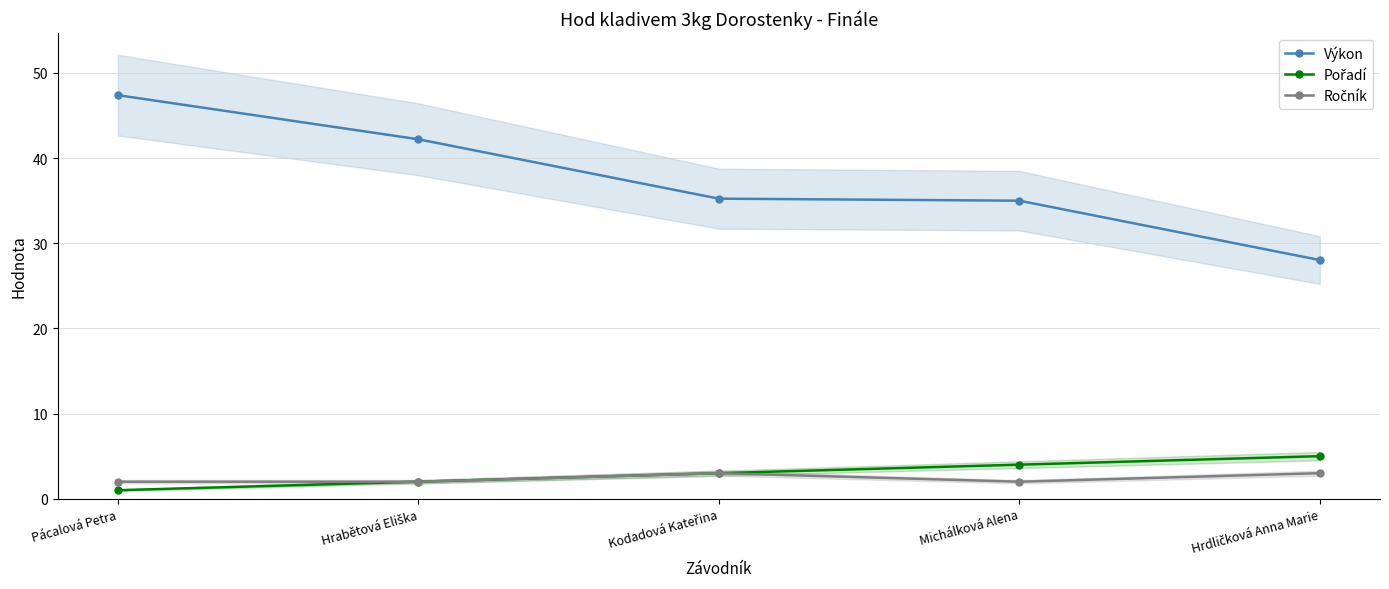

At which label does Výkon reach its peak?

Pácalová Petra